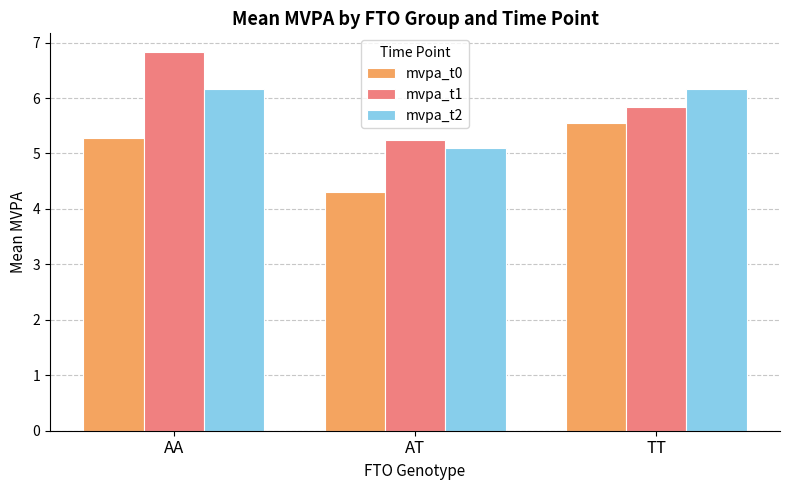

What are all the series names shown in the legend?

mvpa_t0, mvpa_t1, mvpa_t2